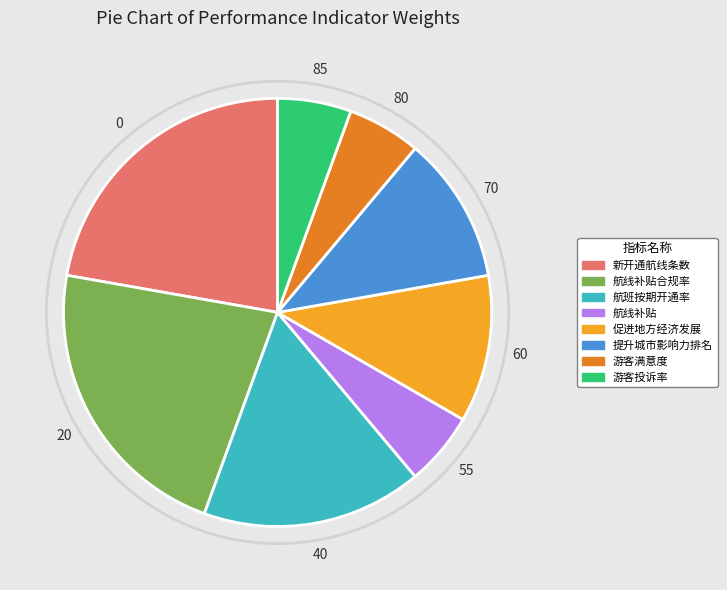

Is there a majority slice in this chart?

No